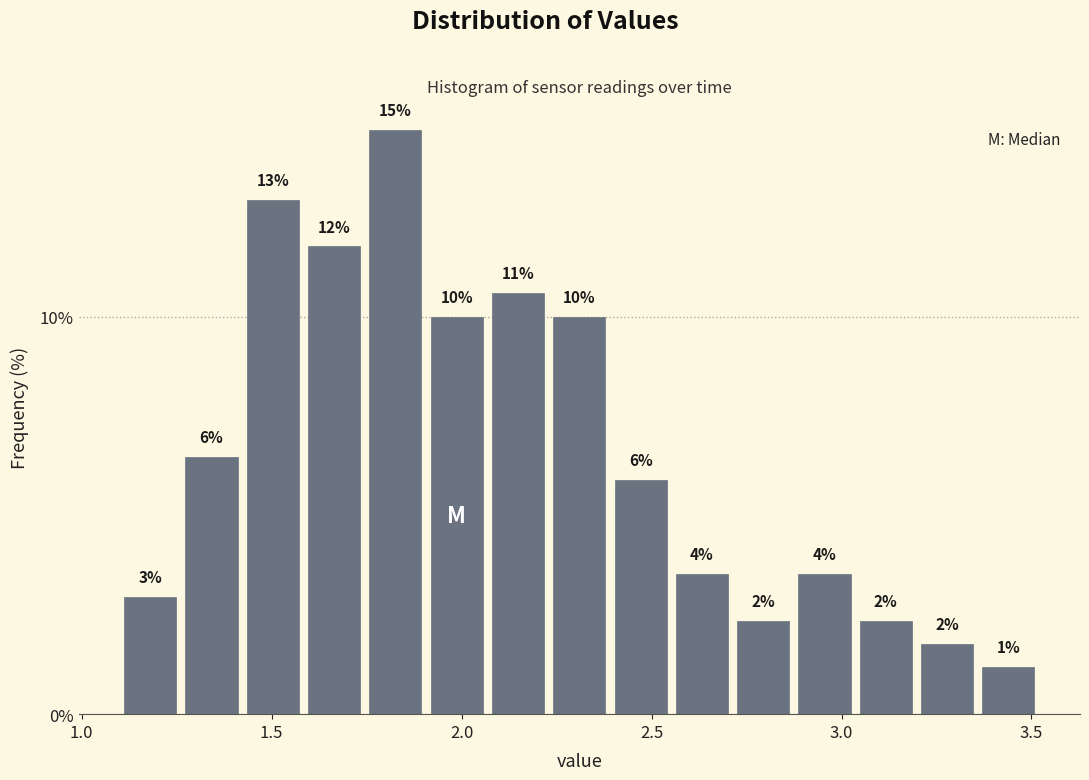

Around what value on the x-axis is the tallest bar? Give the approximate position of its centre, as read against the axis.

1.85